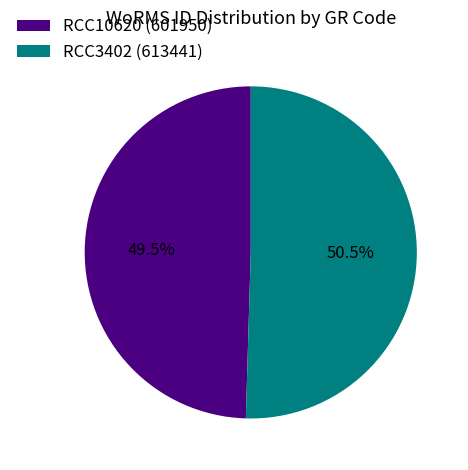

True or false: RCC10620 accounts for 35% of the total.

False